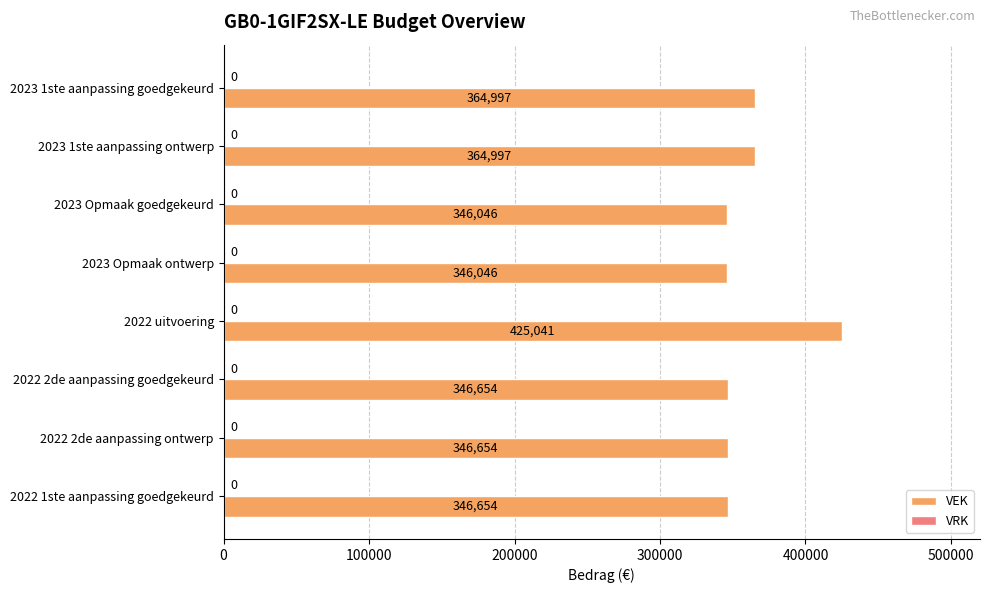

How many data points are less than 346654?

2